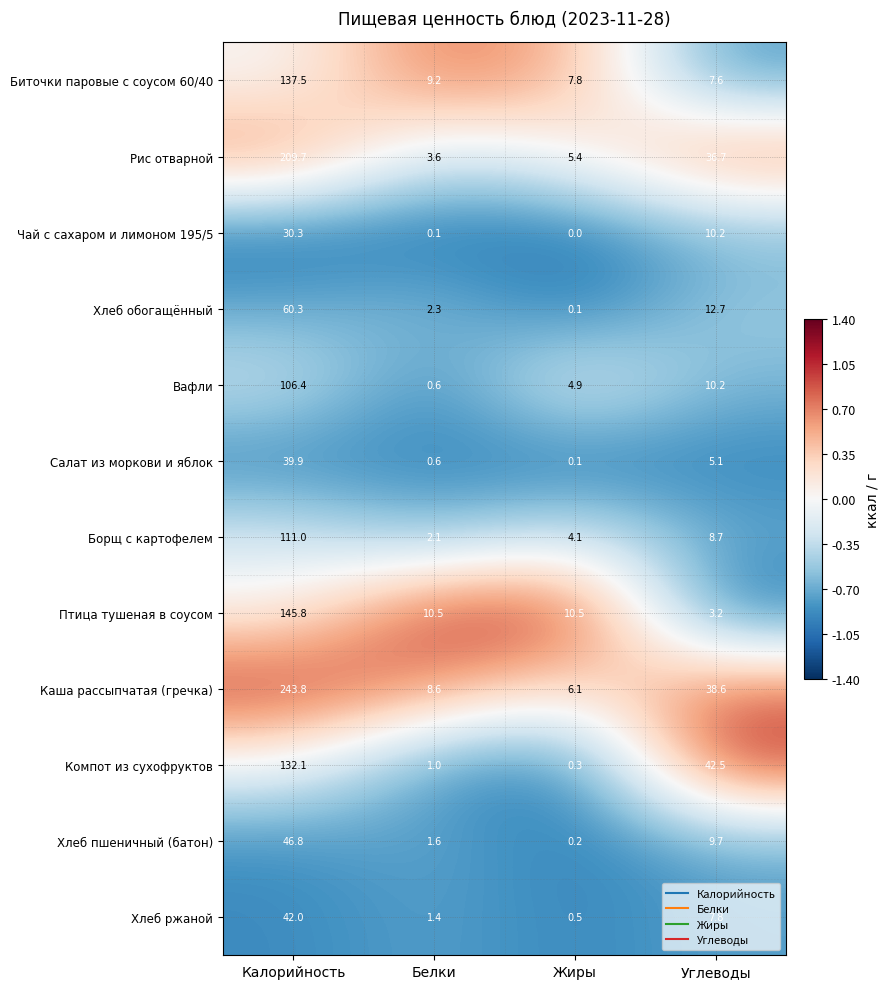

Which series changed the most between Калорийность and Углеводы?

Каша рассыпчатая (гречка)